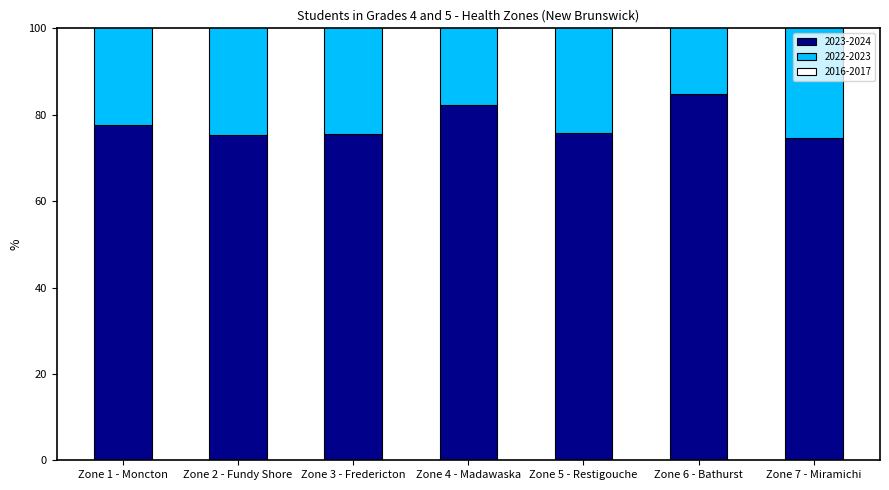

Is it true that 2022-2023 equals 74.4 at Zone 7 - Miramichi?

True